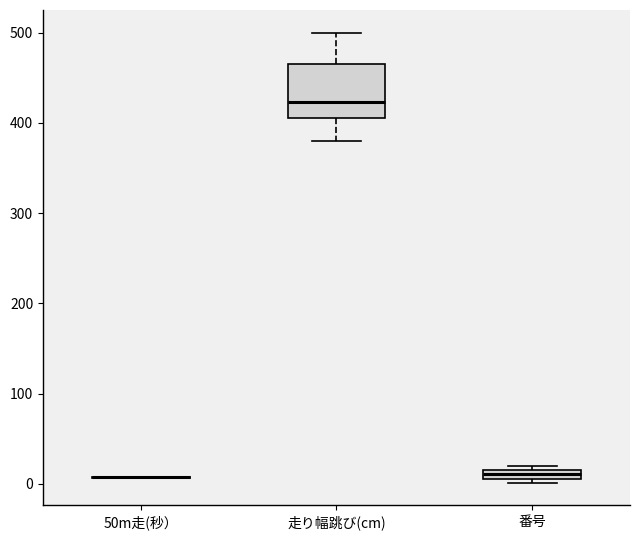

Where is the upper edge of the box for 番号 on the y-axis? The values are not printed on the chart, so give them approximately, as read against the axis.

20